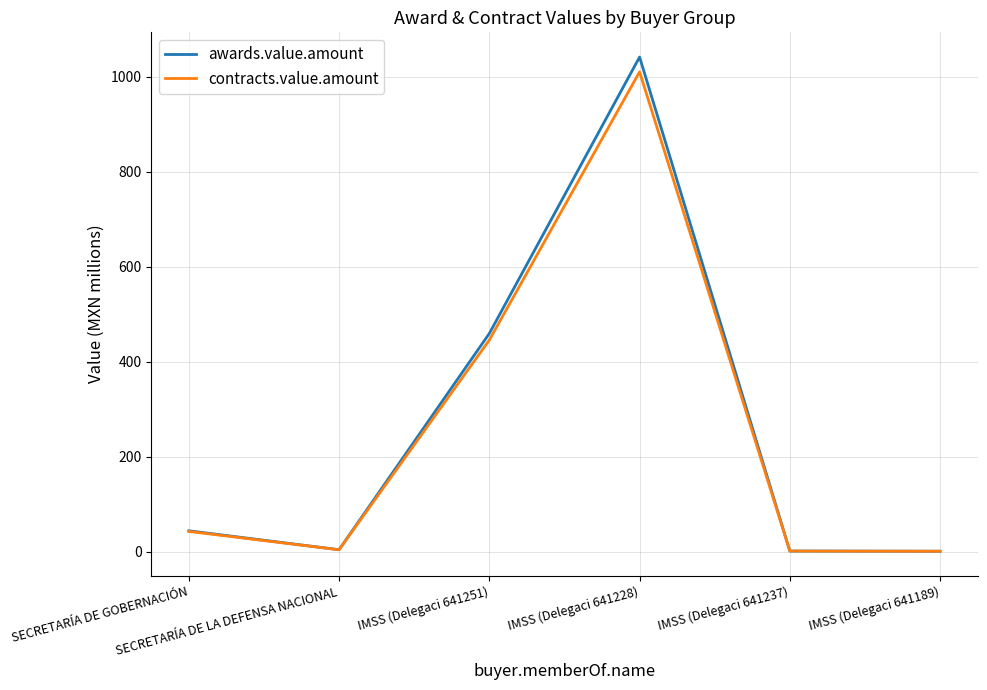

What is the average value of the contracts.value.amount series?

250.9